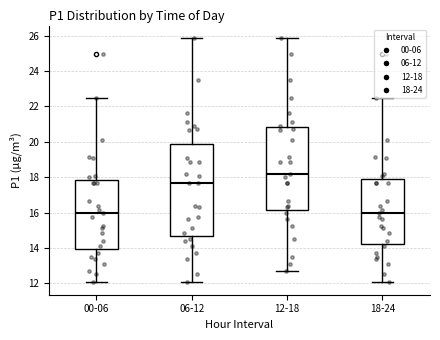

Reading left to right, read every box against the y-axis: the position of its median line, the range the box covers, and the ends of its whiskers. The values are not printed on the chart, so give them approximately, as read against the axis.

00-06: median 16.0, box 14.0 to 17.8, whiskers 12.0 to 22.4
06-12: median 17.6, box 14.6 to 19.8, whiskers 12.0 to 25.8
12-18: median 18.2, box 16.2 to 20.8, whiskers 12.8 to 25.8
18-24: median 16.0, box 14.2 to 17.8, whiskers 12.0 to 22.4